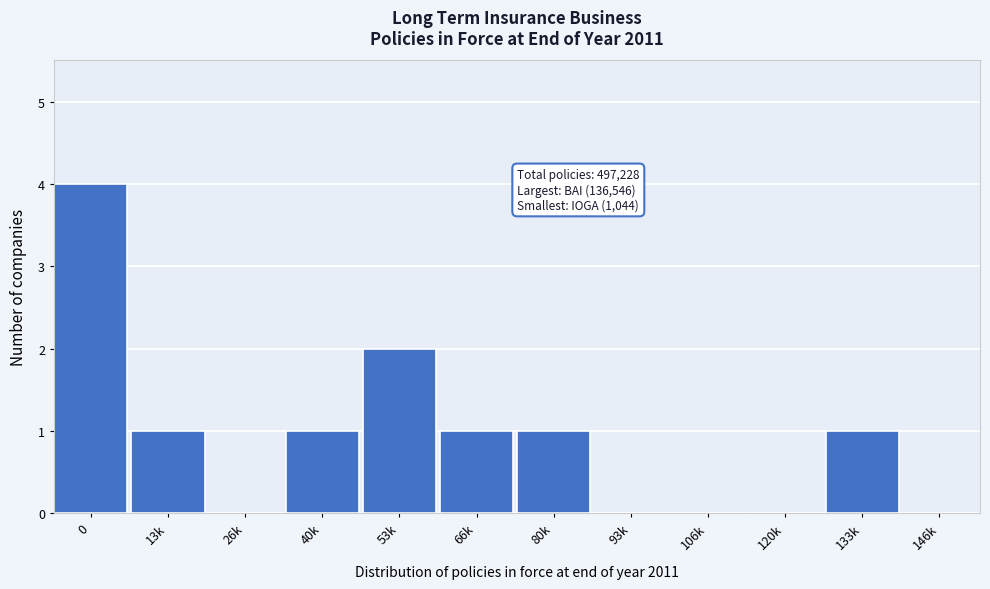

Reading left to right, what are all the values shown in this chart?

0=4	13k=1	26k=0	40k=1	53k=2	66k=1	80k=1	93k=0	106k=0	120k=0	133k=1	146k=0